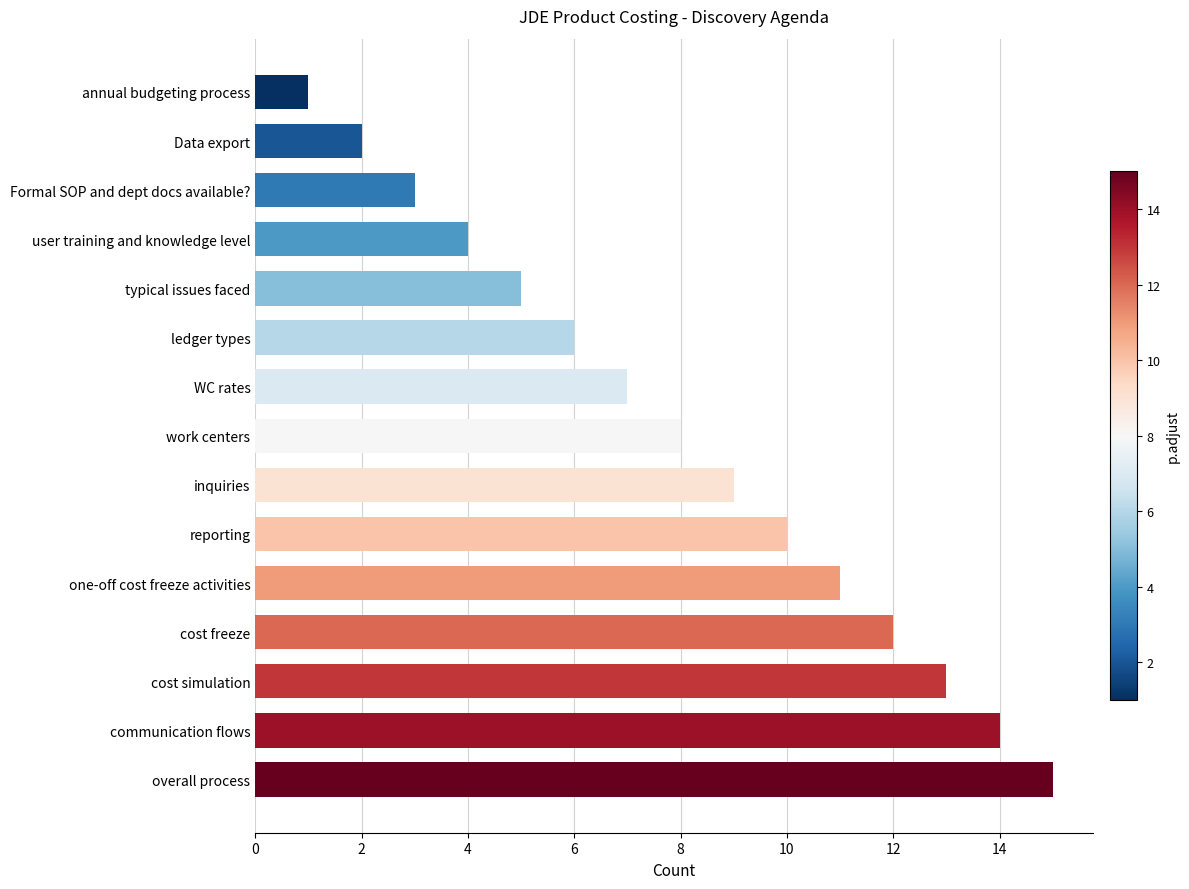

How many values are below 8?

7